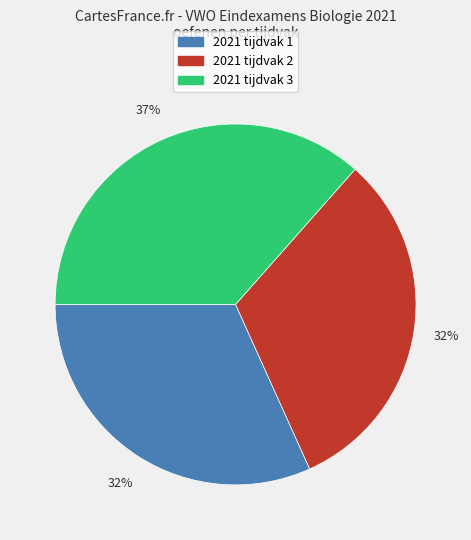

Is the sum of 2021 tijdvak 1 and 2021 tijdvak 2 greater than half?

Yes